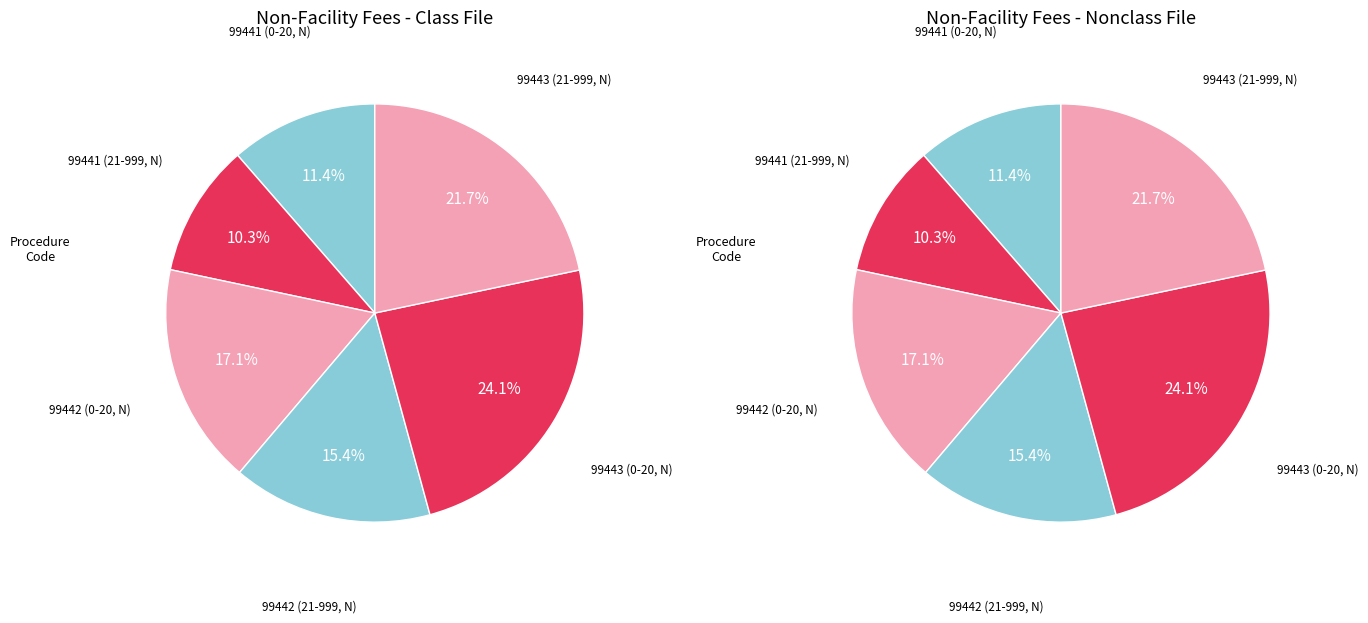

Does 99443 (21-999, N) represent more than half of the total?

No